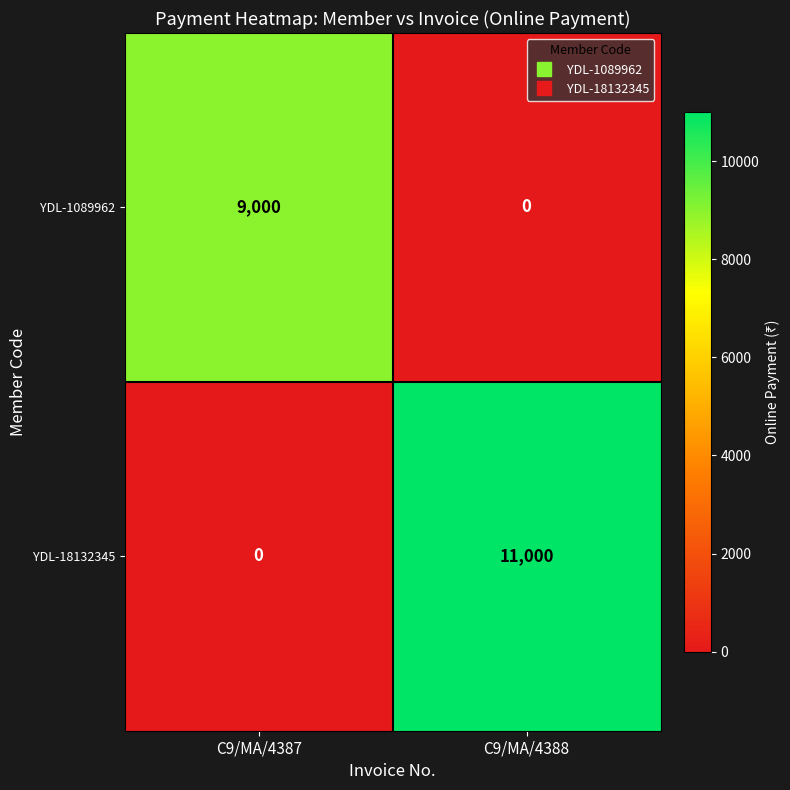

What value does the YDL-18132345 series have at C9/MA/4388?

11000